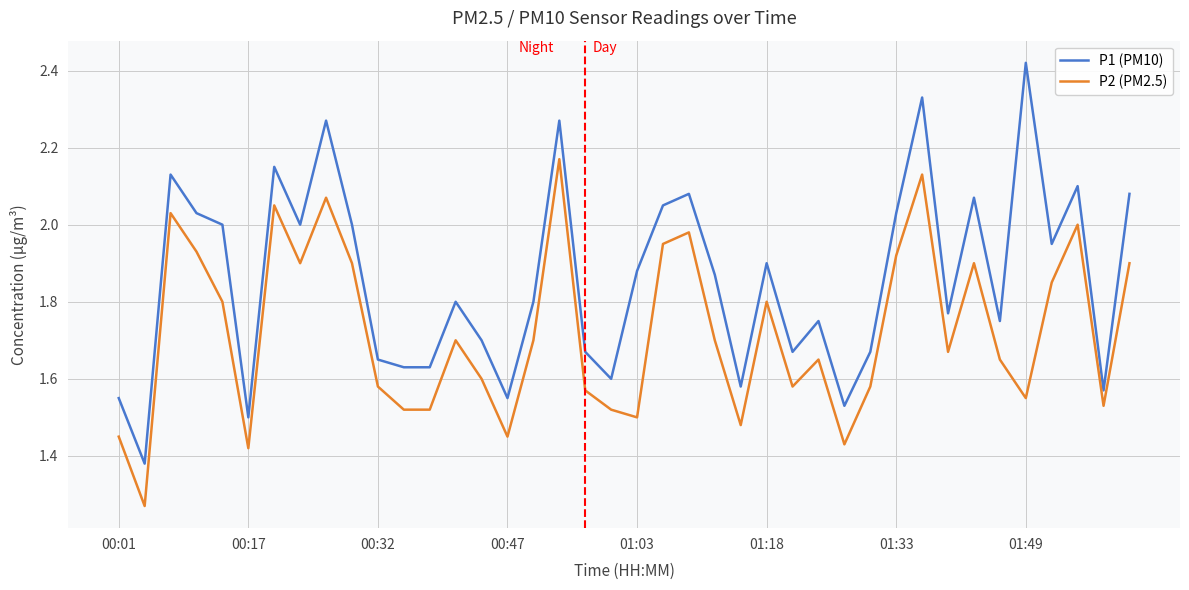

What is the difference between the maximum and minimum values in the P2 (PM2.5) series?

0.9